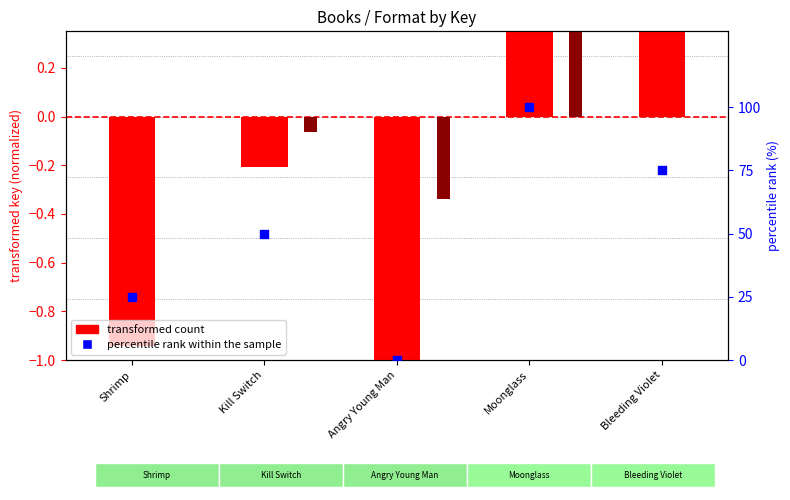

Which series reaches the maximum Y coordinate?

percentile rank within the sample